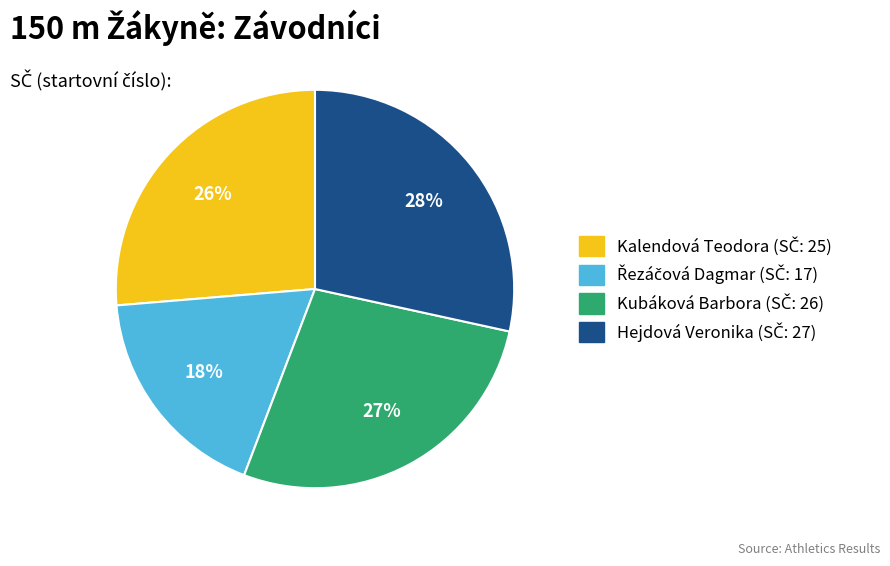

Do Kalendová Teodora and Hejdová Veronika together represent more than half of the pie?

Yes